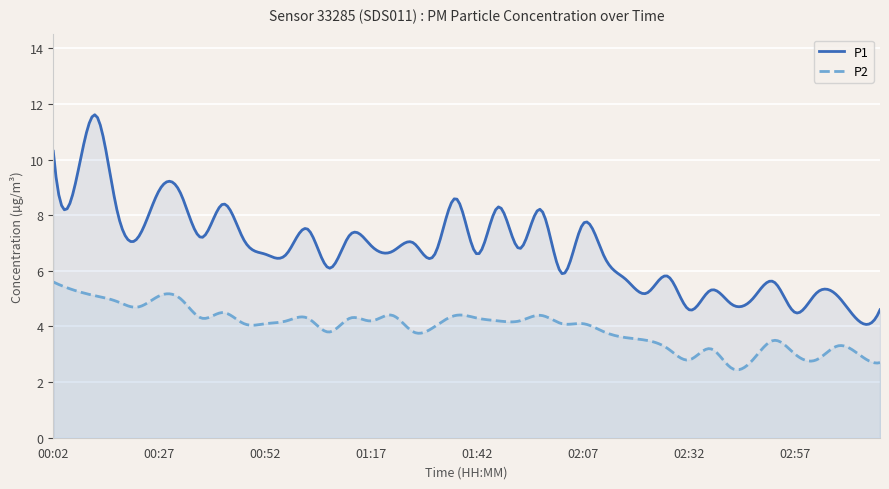

Is it true that P1 equals 6.2 at 02:57?

False